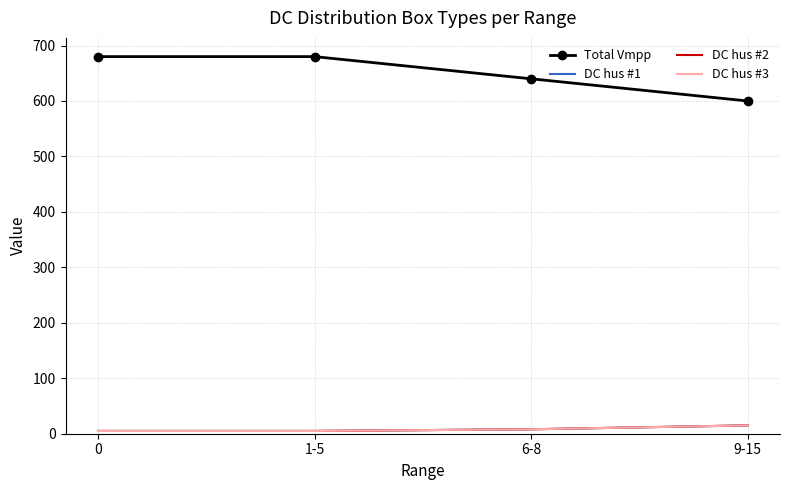

True or false: DC hus #2 has more than 1 points higher than both neighbors.

False